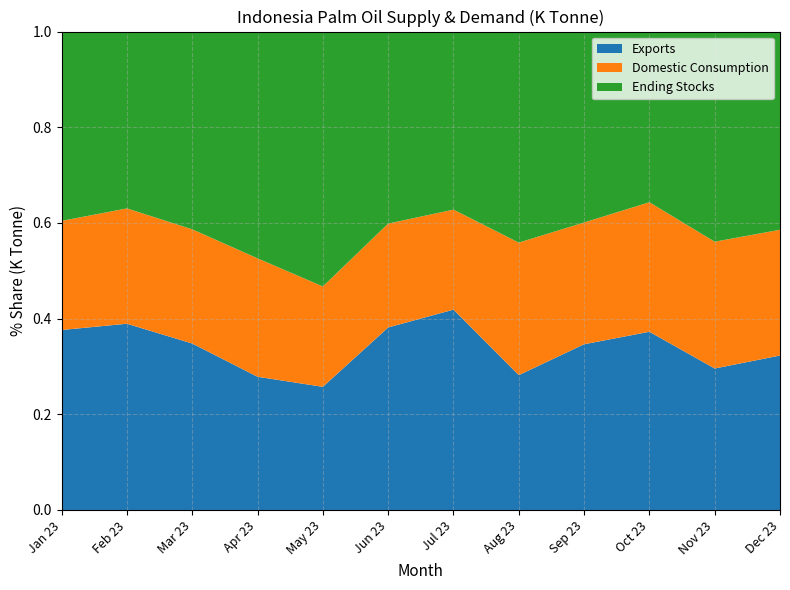

Reading left to right, transcribe all the data shown in this chart.

Exports: Jan 23=2946	Feb 23=2912	Mar 23=2641	Apr 23=2134	May 23=2230	Jun 23=3450	Jul 23=3519	Aug 23=2073	Sep 23=2693	Oct 23=3001	Nov 23=2165	Dec 23=2451
Domestic Consumption: Jan 23=1786	Feb 23=1803	Mar 23=1812	Apr 23=1897	May 23=1817	Jun 23=1963	Jul 23=1757	Aug 23=2037	Sep 23=1979	Oct 23=2181	Nov 23=1941	Dec 23=1995
Ending Stocks: Jan 23=3099	Feb 23=2765	Mar 23=3138	Apr 23=3633	May 23=4616	Jun 23=3629	Jul 23=3128	Aug 23=3244	Sep 23=3103	Oct 23=2874	Nov 23=3216	Dec 23=3145